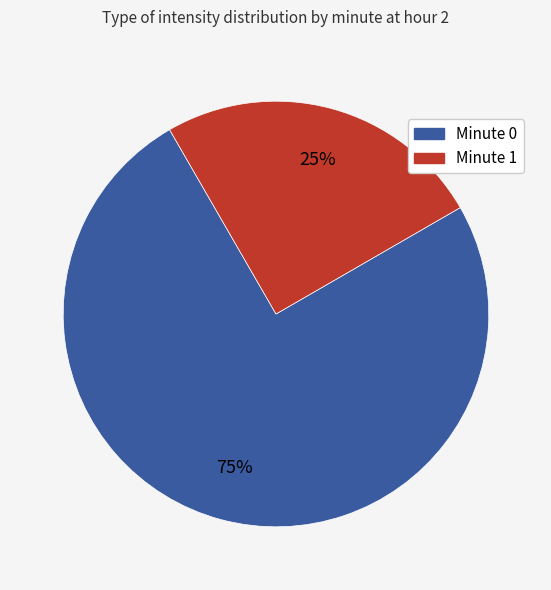

Does any single category account for the majority?

Yes